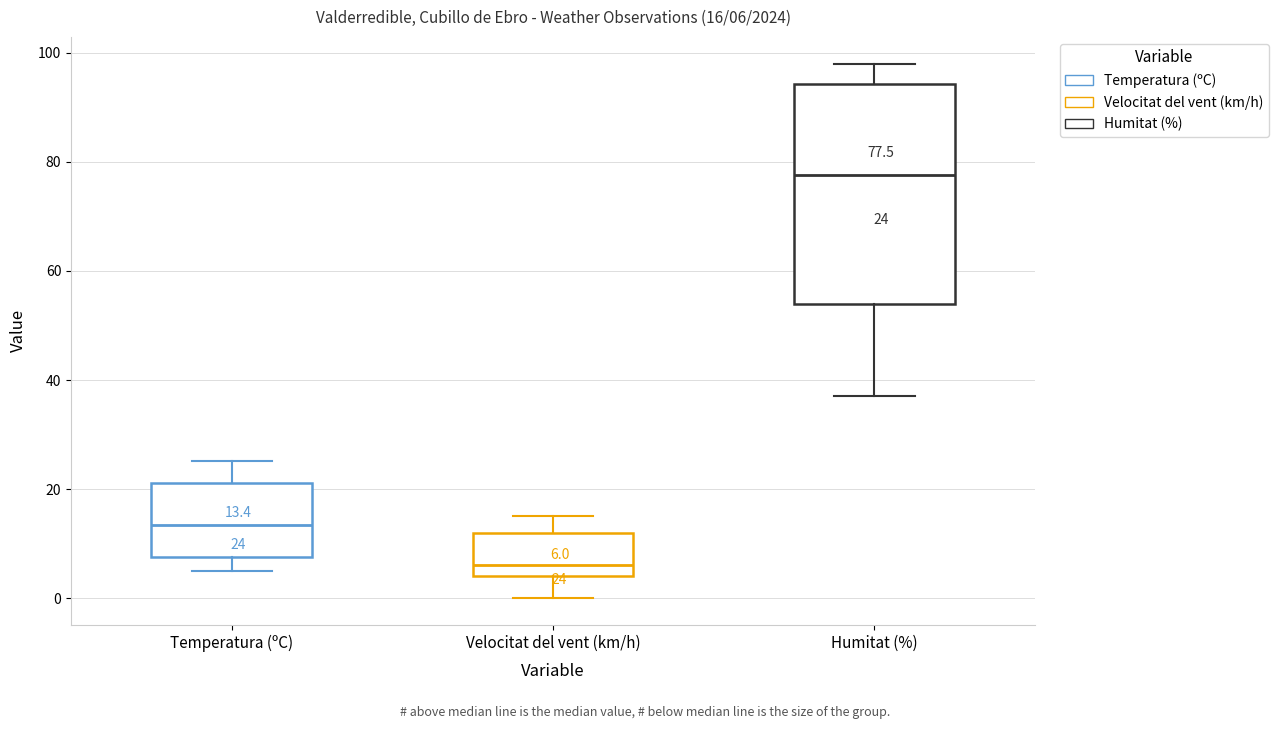

Which box is the tallest, from its lower edge to its upper edge?

Humitat (%)